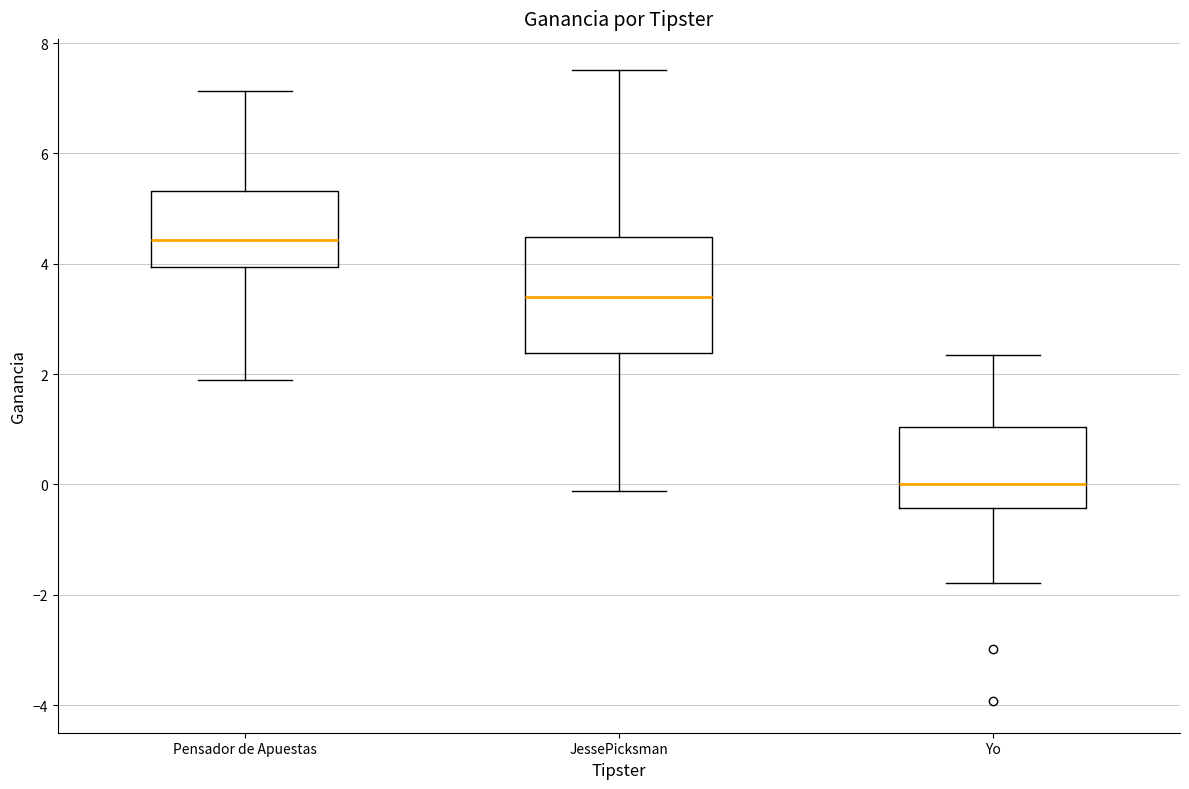

Reading left to right, read every box against the y-axis: the position of its median line, the range the box covers, and the ends of its whiskers. The values are not printed on the chart, so give them approximately, as read against the axis.

Pensador de Apuestas: median 4.4, box 4.0 to 5.4, whiskers 2.0 to 7.2
JessePicksman: median 3.4, box 2.4 to 4.4, whiskers -0.2 to 7.6
Yo: median 0.0, box -0.4 to 1.0, whiskers -1.8 to 2.4